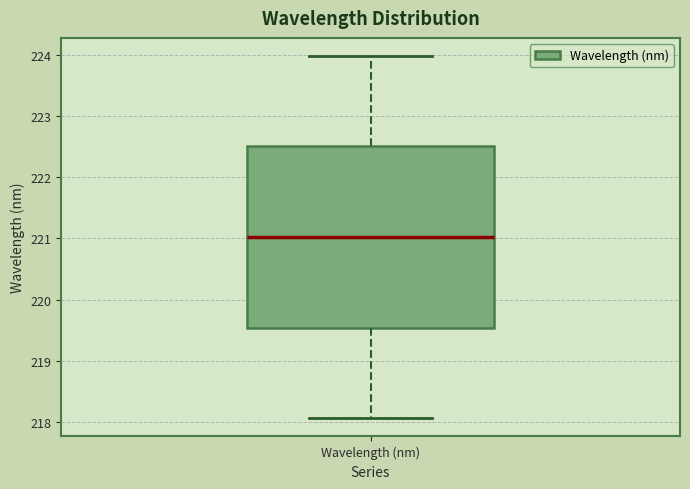

Transcribe this box plot: give where the median line is, the range the box spans, and where the two whiskers end, as read against the y-axis. The values are not printed on the chart, so give them approximately, as read against the axis.

median 221.0, box 219.5 to 222.5, whiskers 218.1 to 224.0